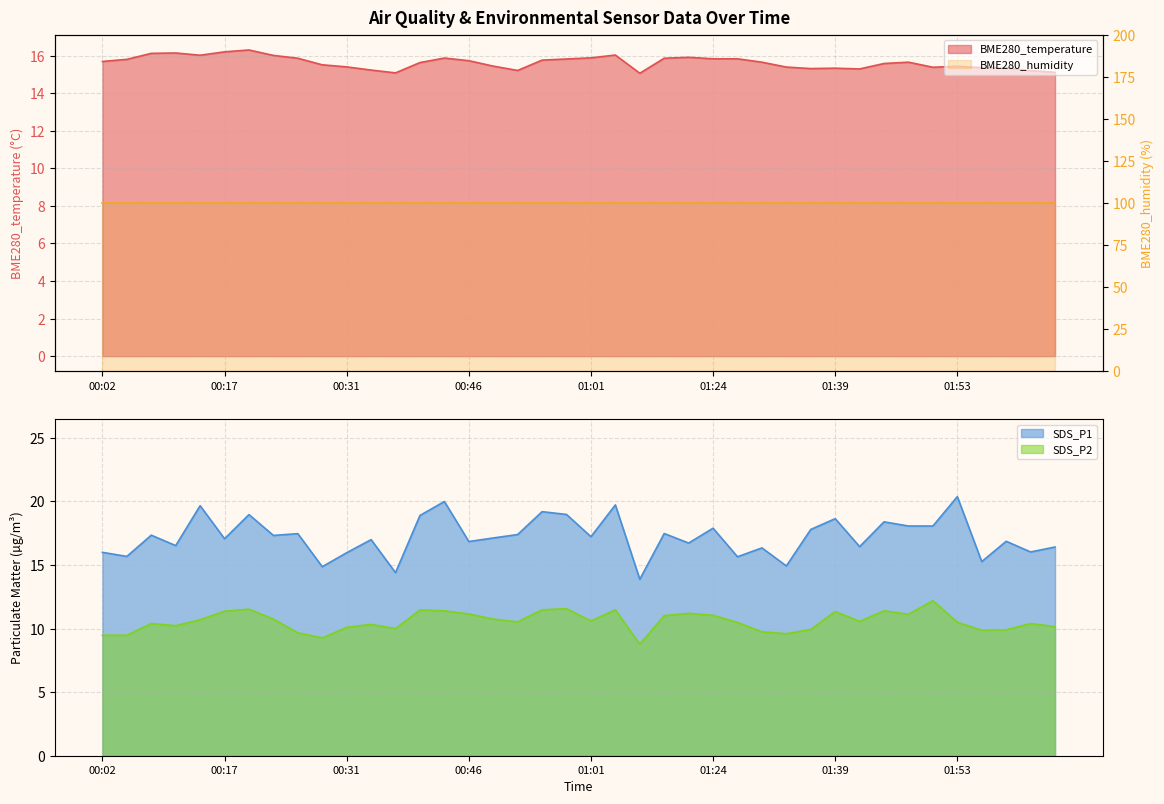

Where is the first local minimum for SDS_P2?

00:11